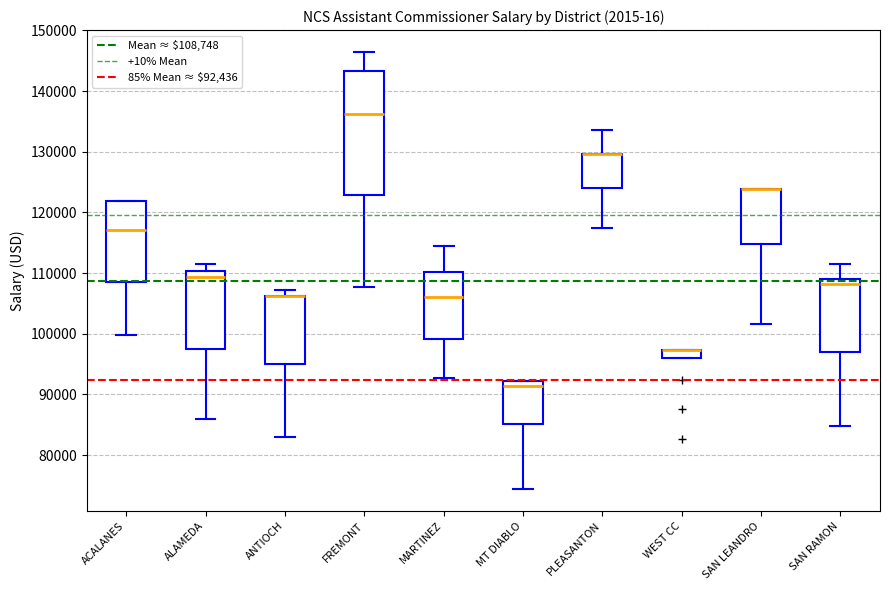

Where is the lower edge of the box for SAN LEANDRO on the y-axis? The values are not printed on the chart, so give them approximately, as read against the axis.

115000